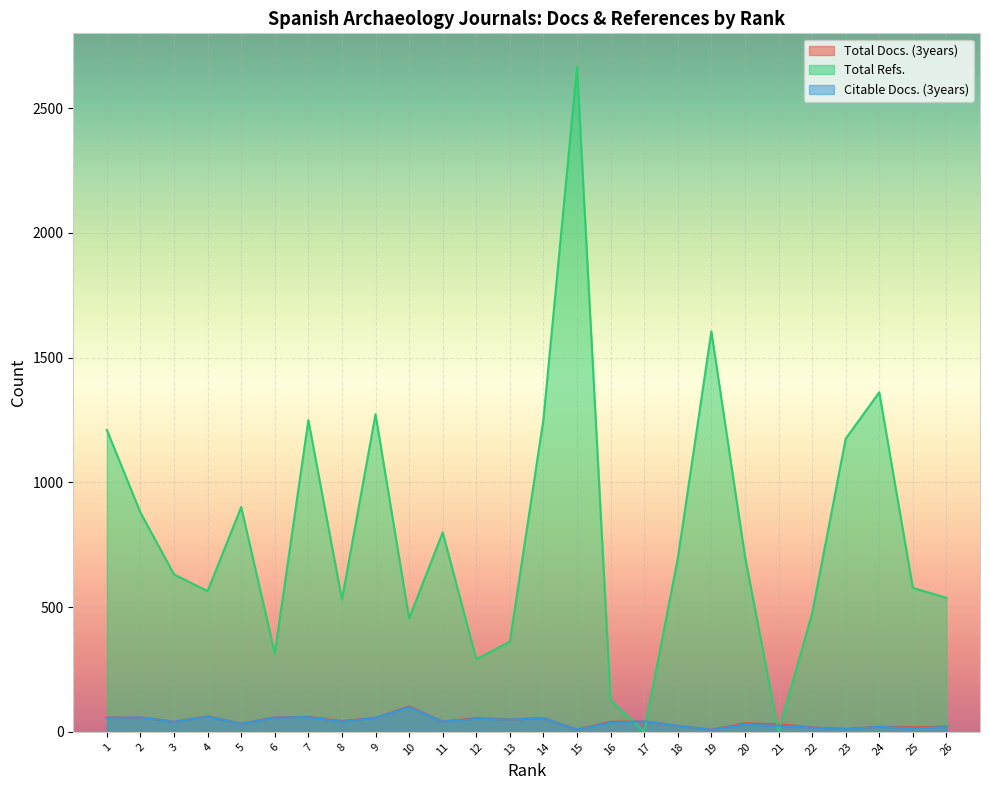

How many times do Citable Docs. (3years) and Total Refs. cross each other?

4